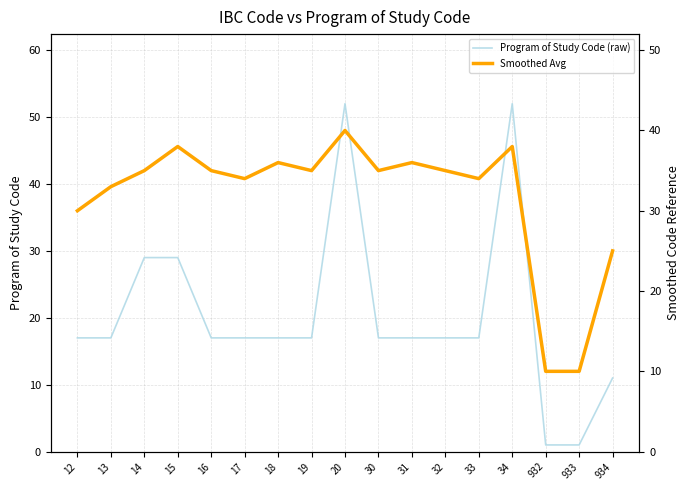

How many lines are shown in the chart?

2